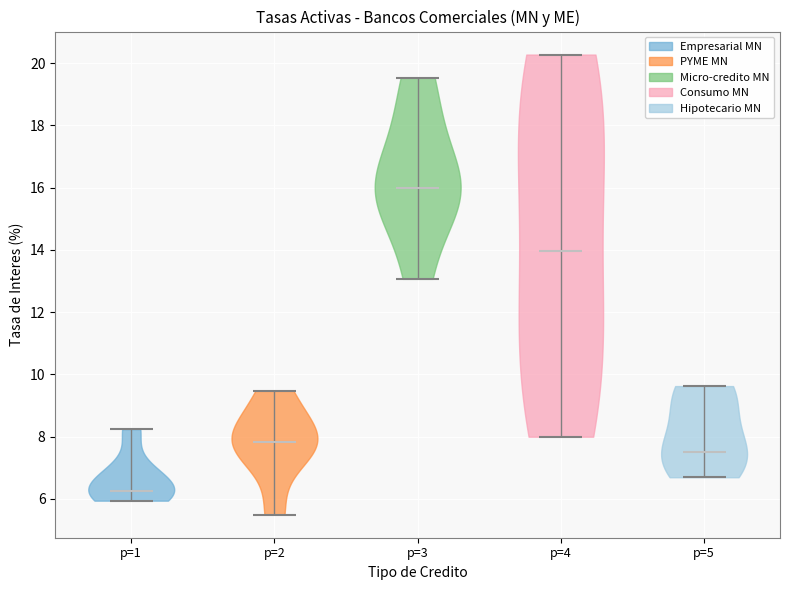

Reading left to right, read every violin against the y-axis: where its median line is, and the lowest and highest points it reaches. The values are not printed on the chart, so give them approximately, as read against the axis.

p=1: median line 6.2, lowest point 6.0, highest point 8.2
p=2: median line 7.8, lowest point 5.4, highest point 9.4
p=3: median line 16.0, lowest point 13.0, highest point 19.6
p=4: median line 14.0, lowest point 8.0, highest point 20.2
p=5: median line 7.6, lowest point 6.6, highest point 9.6